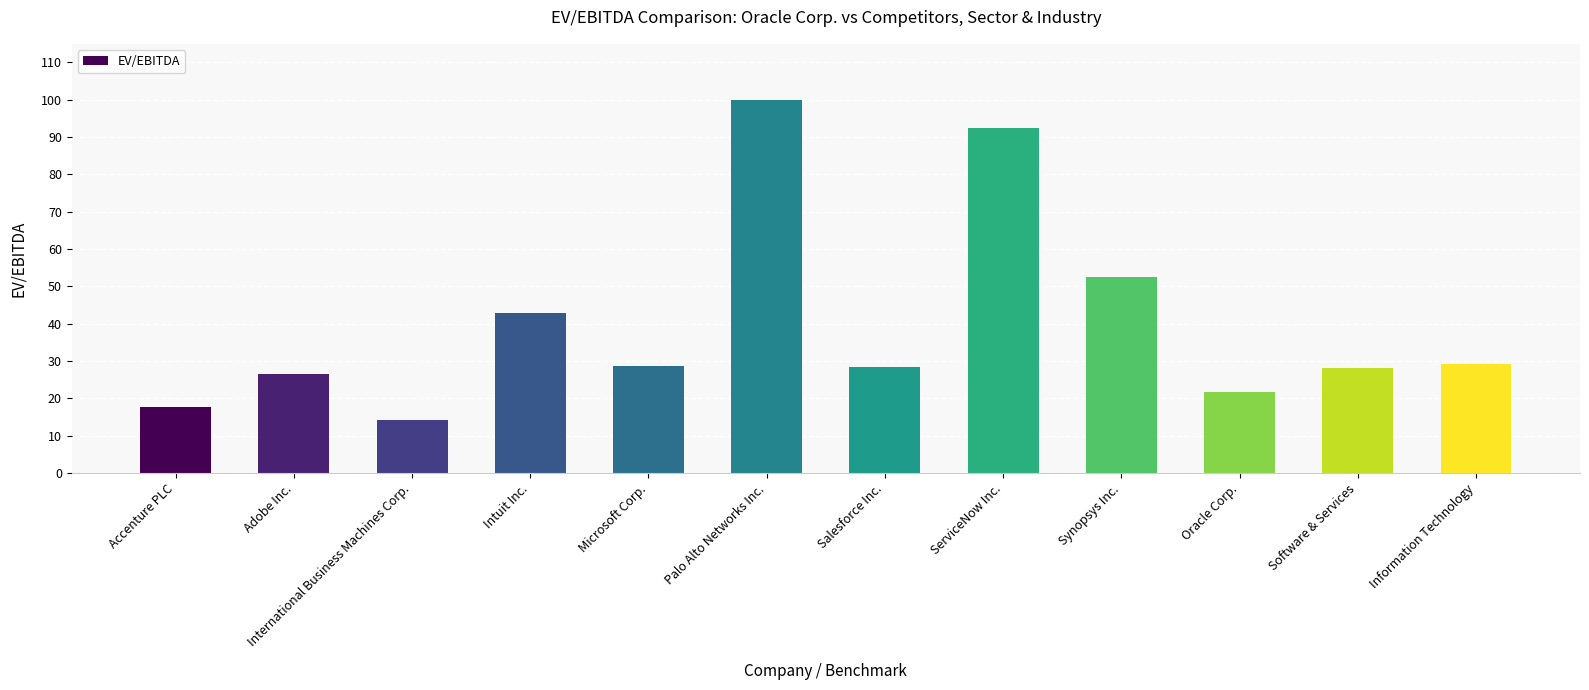

What is the smallest value displayed?

14.2